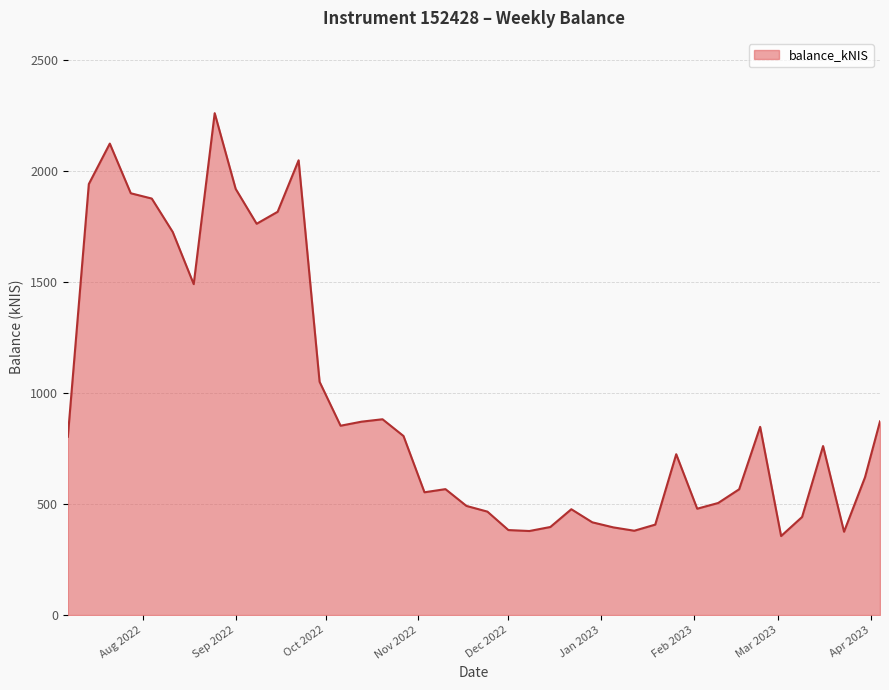

What is the average value?

949.9